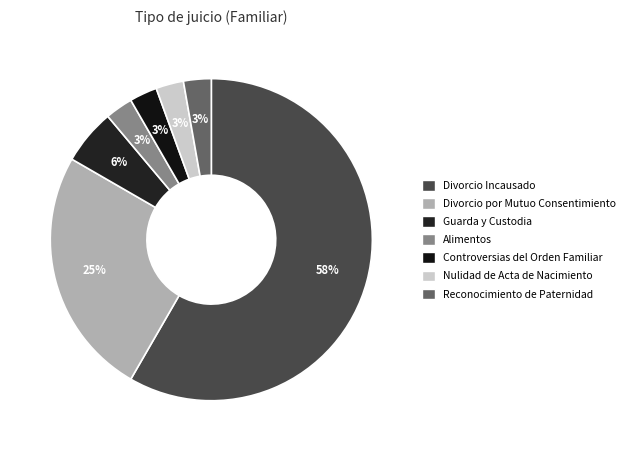

Is the sum of Guarda y Custodia and Divorcio Incausado greater than half?

Yes